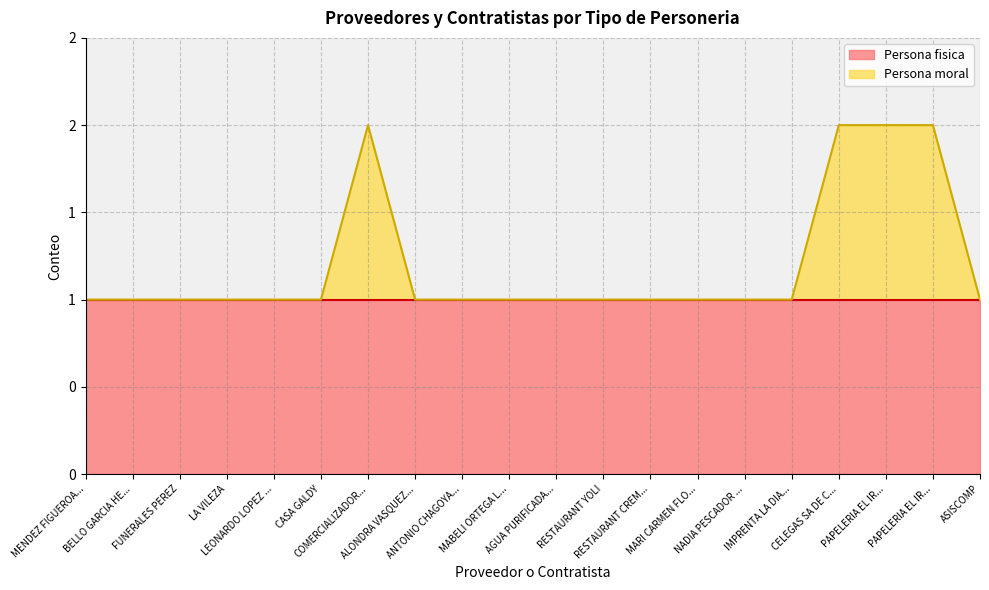

What is the label of the 9th point from the right?

RESTAURANT YOLI